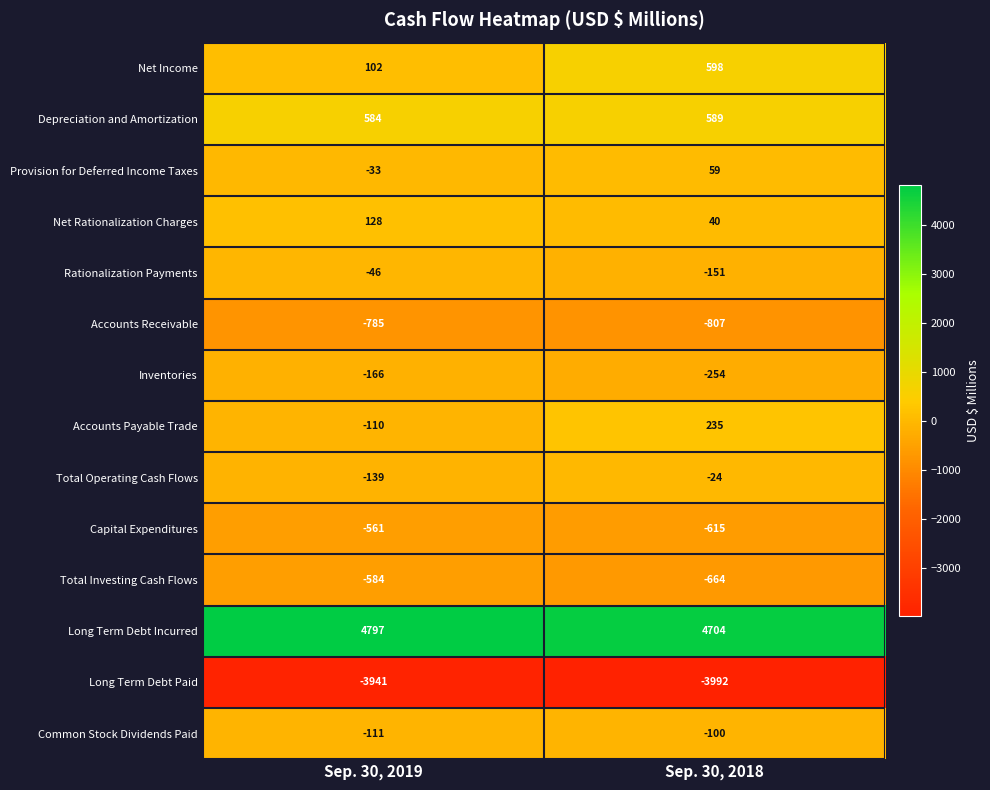

Rank the series at Sep. 30, 2019 from highest to lowest value.

Long Term Debt Incurred, Depreciation and Amortization, Net Rationalization Charges, Net Income, Provision for Deferred Income Taxes, Rationalization Payments, Accounts Payable Trade, Common Stock Dividends Paid, Total Operating Cash Flows, Inventories, Capital Expenditures, Total Investing Cash Flows, Accounts Receivable, Long Term Debt Paid